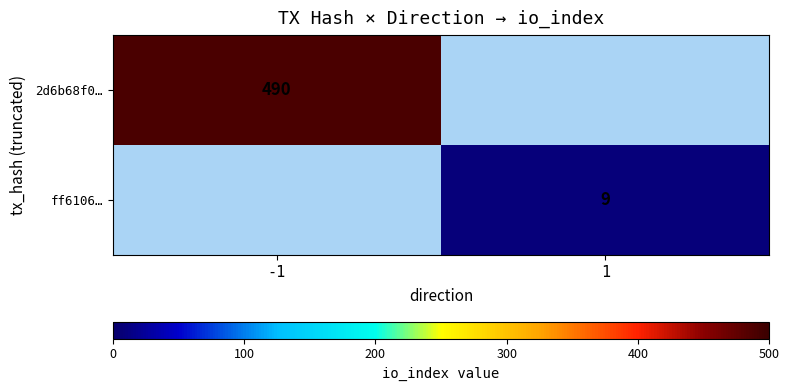

What is the maximum value shown in the chart?

490